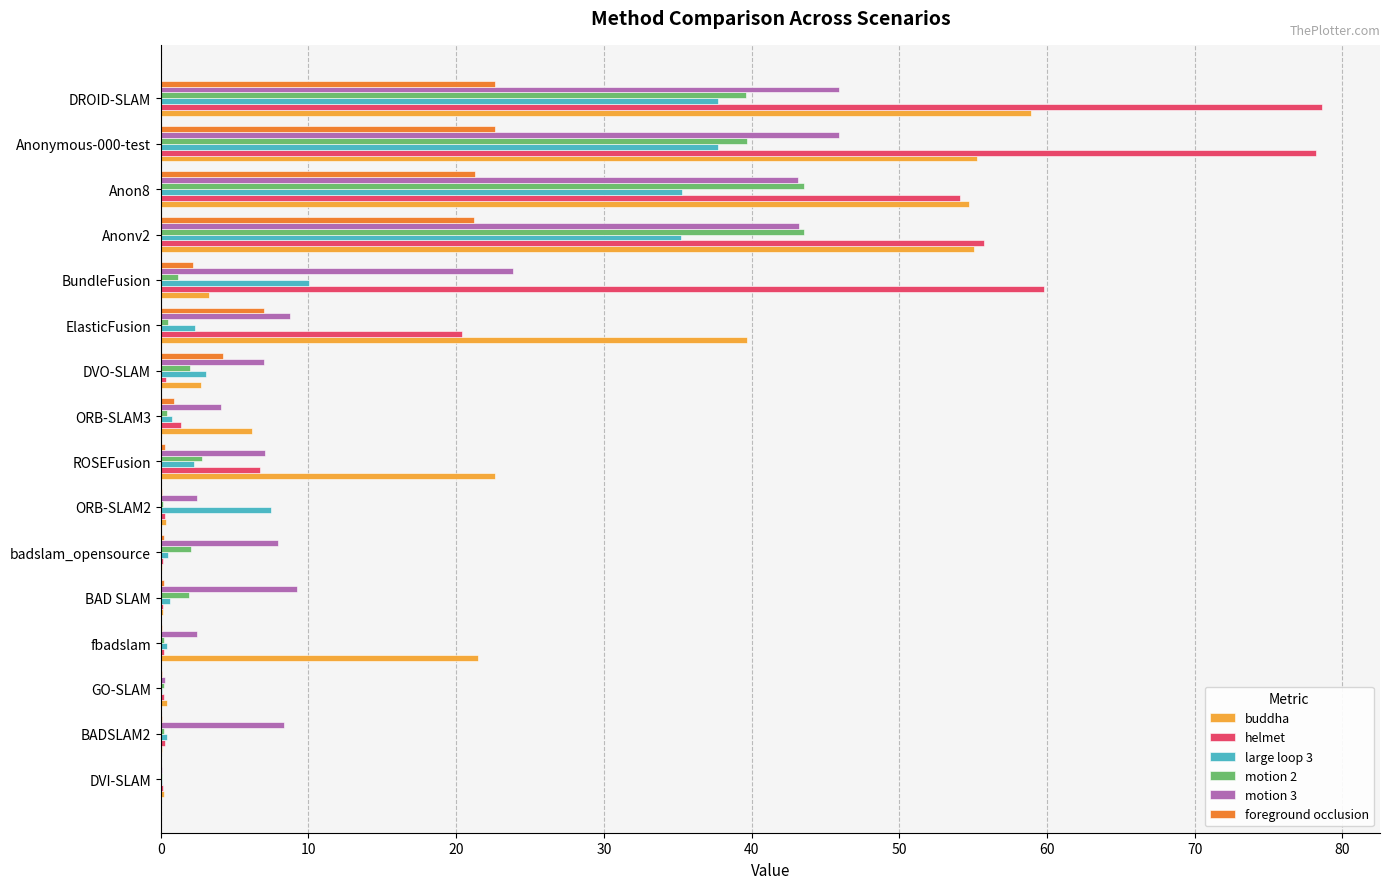

Which series has the widest spread of values?

helmet